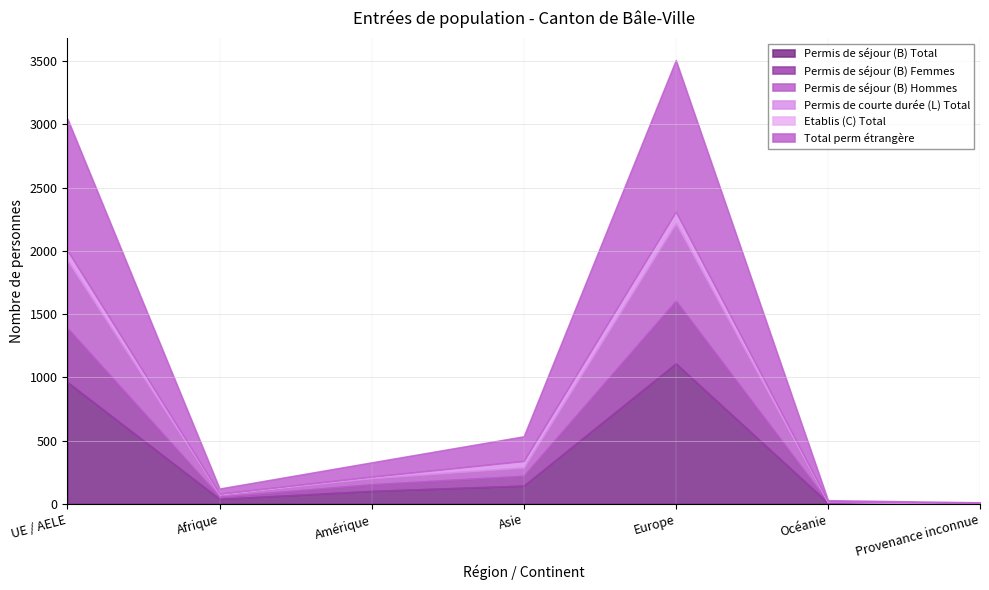

How many lines are shown in the chart?

6